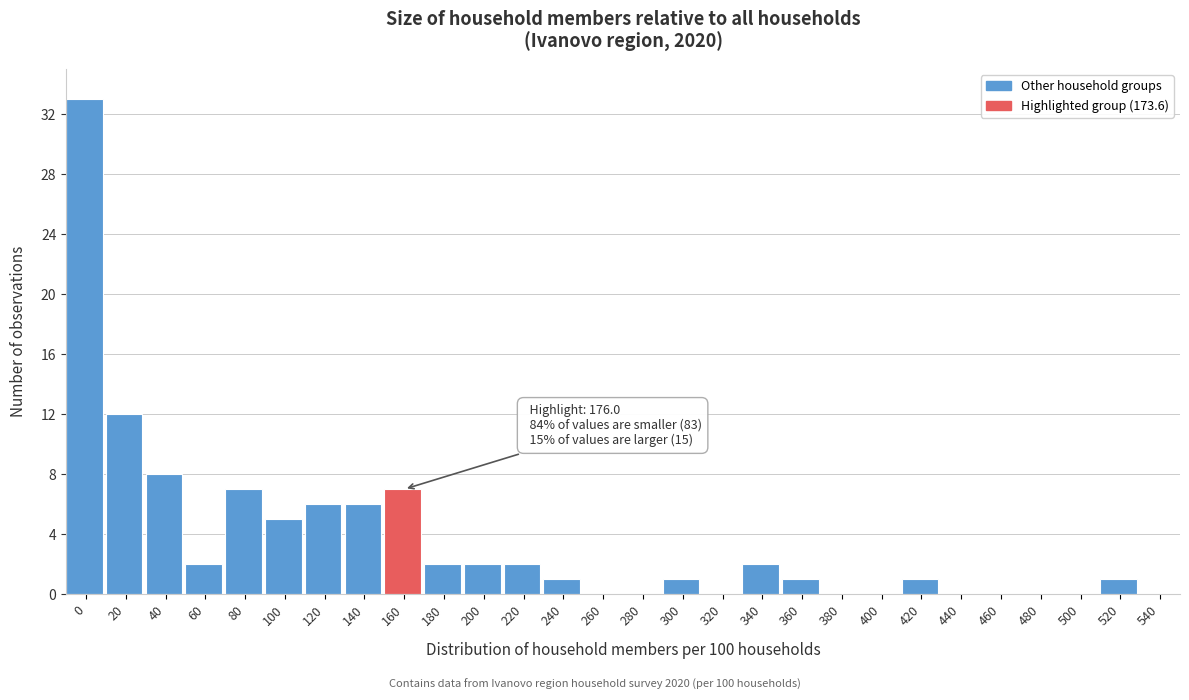

Reading left to right, extract all data points from this chart.

0=33	20=12	40=8	60=2	80=7	100=5	120=6	140=6	160=7	180=2	200=2	220=2	240=1	260=0	280=0	300=1	320=0	340=2	360=1	380=0	400=0	420=1	440=0	460=0	480=0	500=0	520=1	540=0